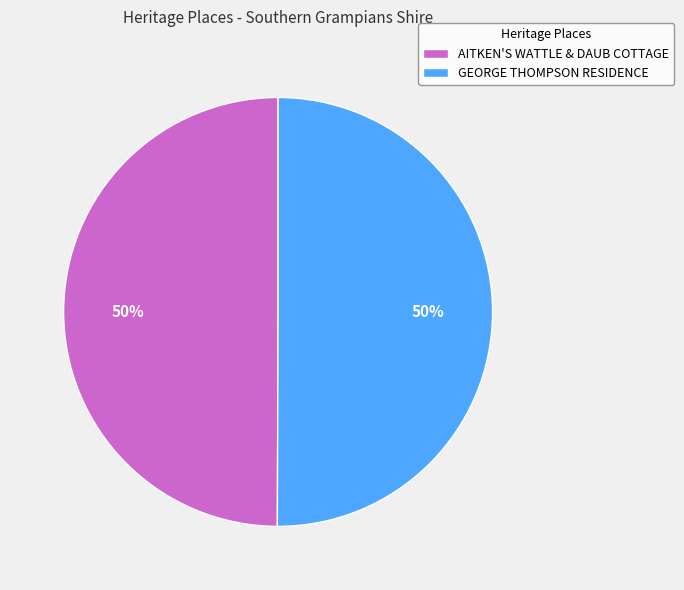

To the nearest percent, what is the average slice percentage?

50%